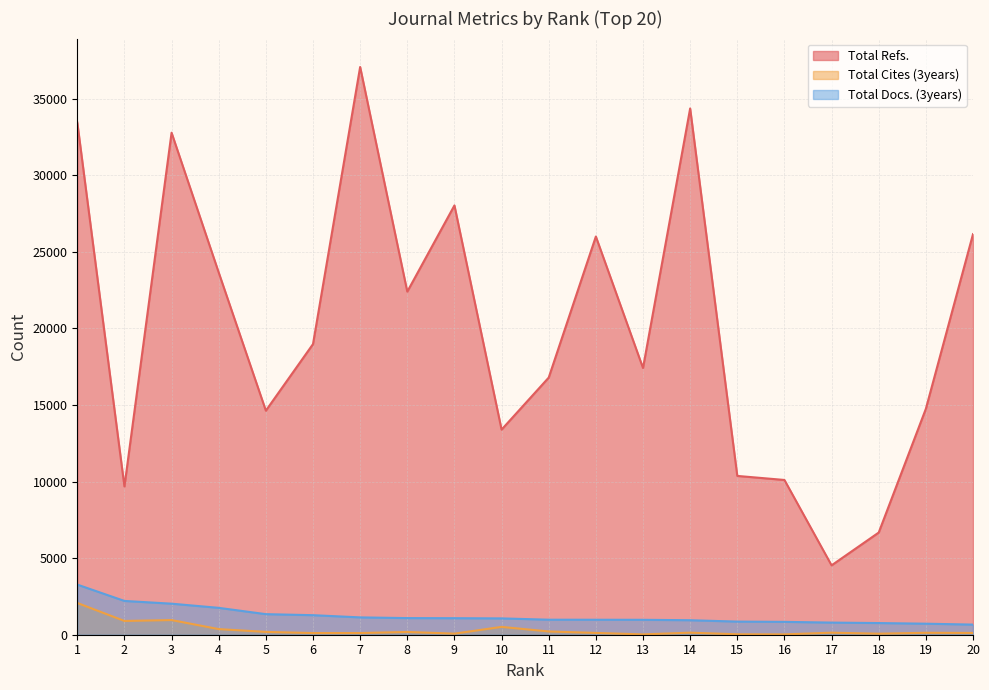

Which series has the largest range (max minus min)?

Total Refs.